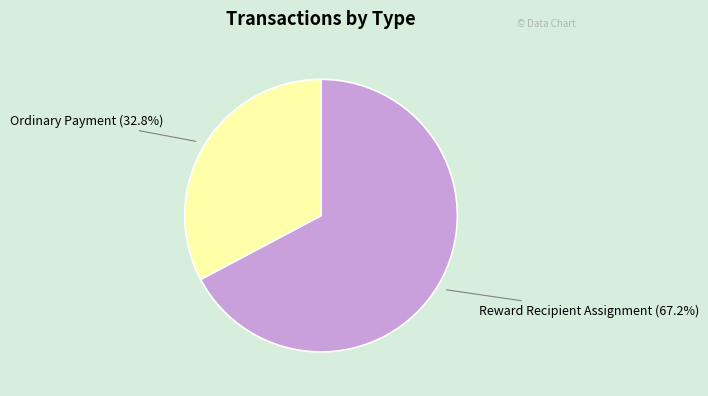

Is there any slice that represents more than half of the pie?

Yes